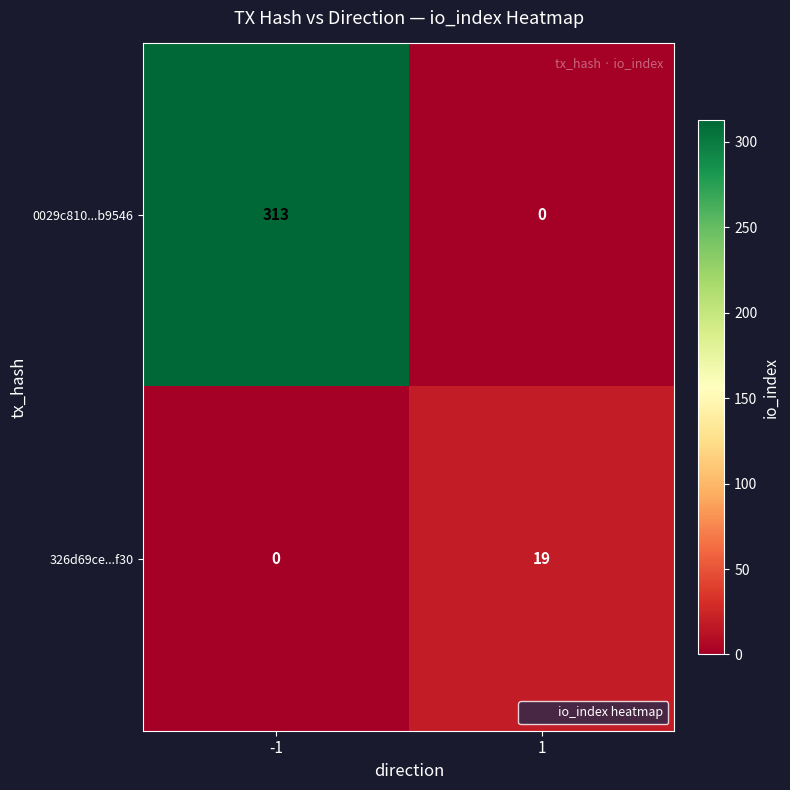

What is the highest value of the 0029c810...b9546 series?

313